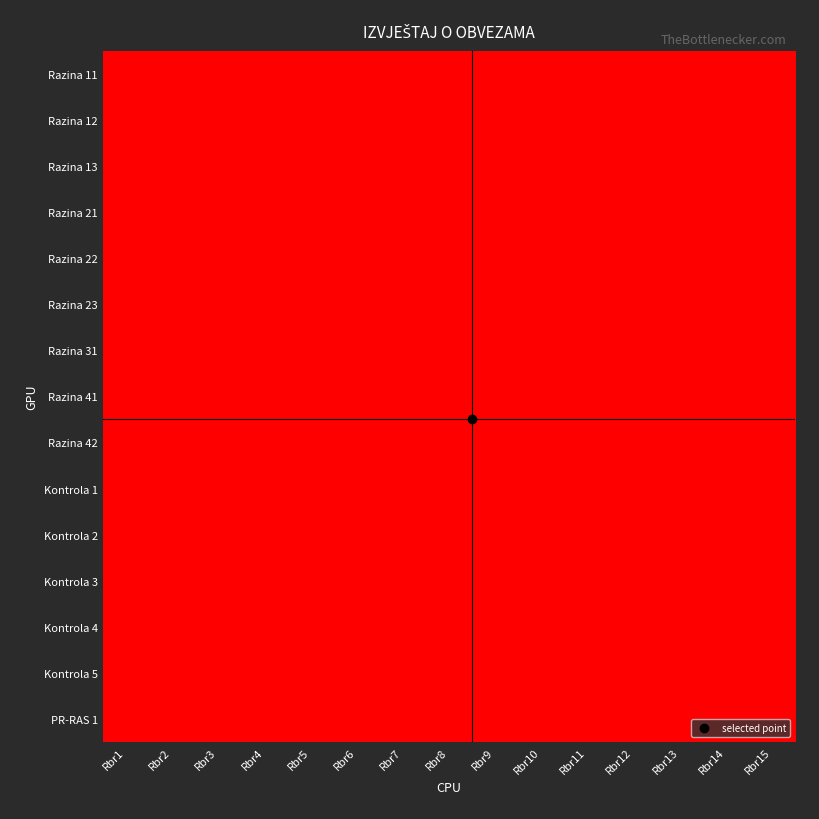

What is the total value across all series at Rbr2?

2